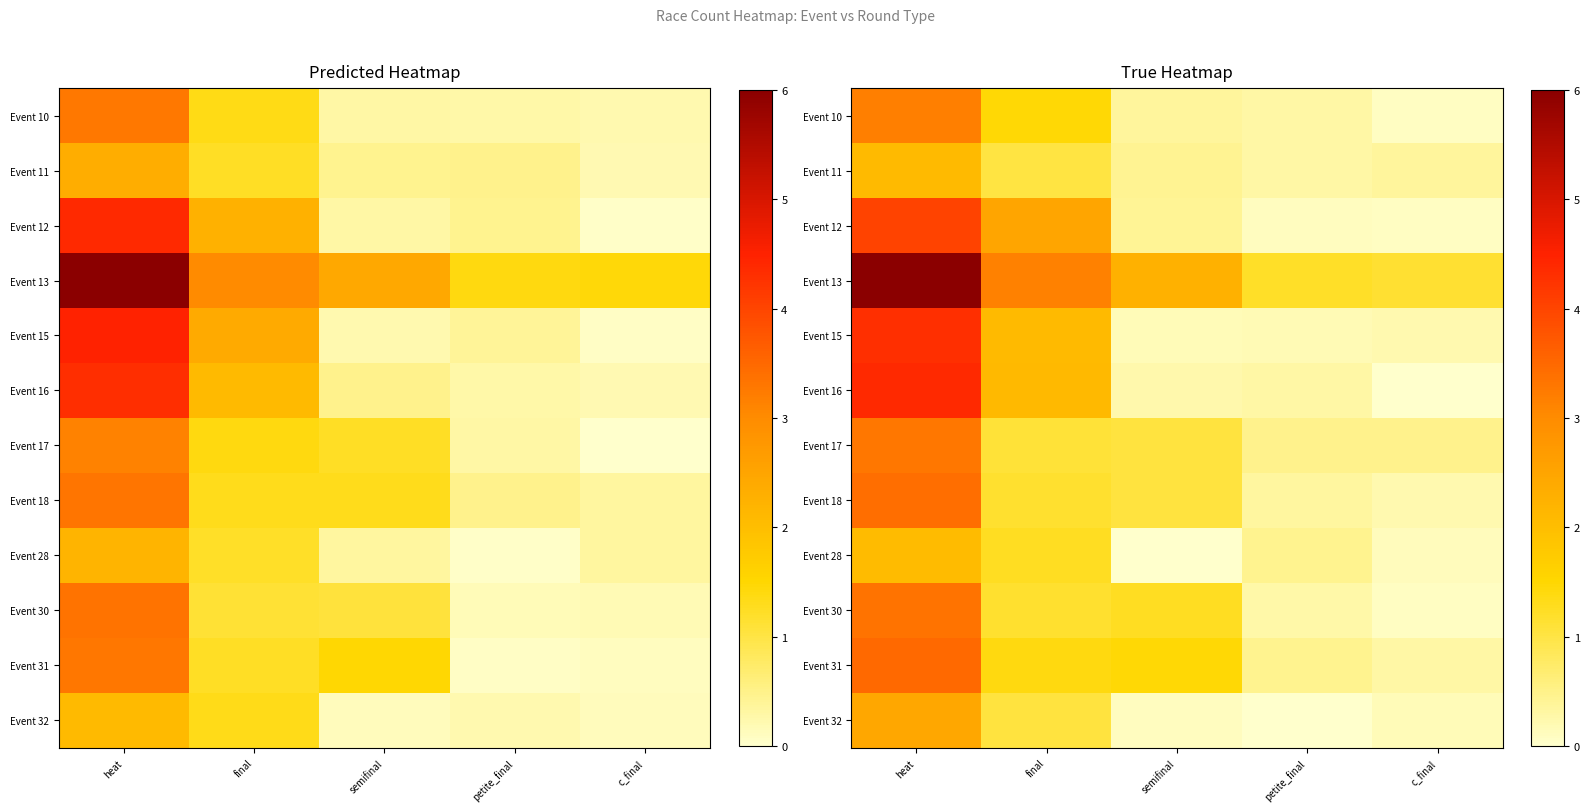

What is the sum of the row_4 values at c_final and final?

2.3